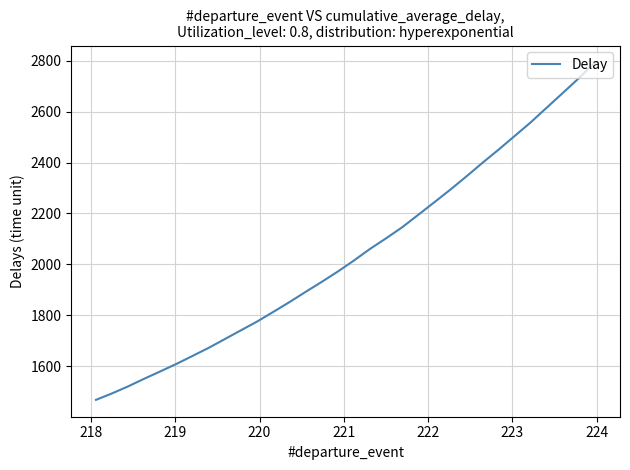

What is the greatest value displayed?

2794.1